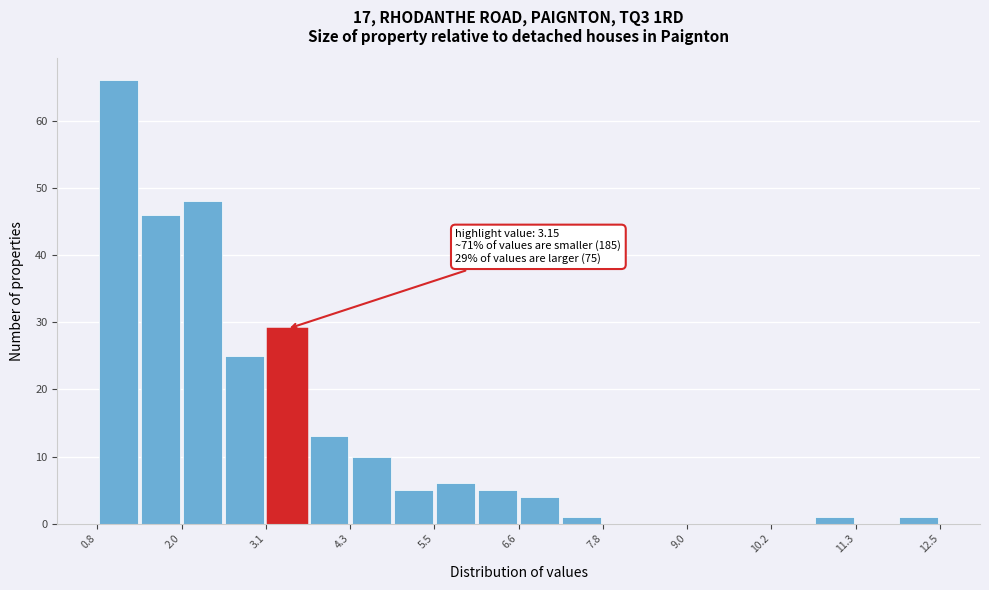

Read against the x-axis, roughly where is the centre of the tallest bar?

1.0